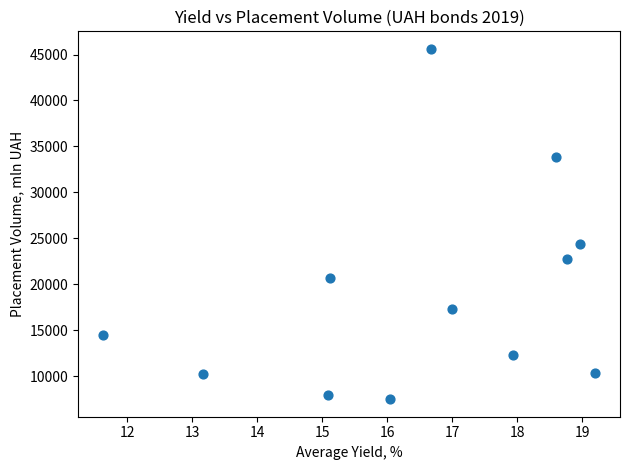

What Y value in the scatter plot is closest to 26547?

24402.1